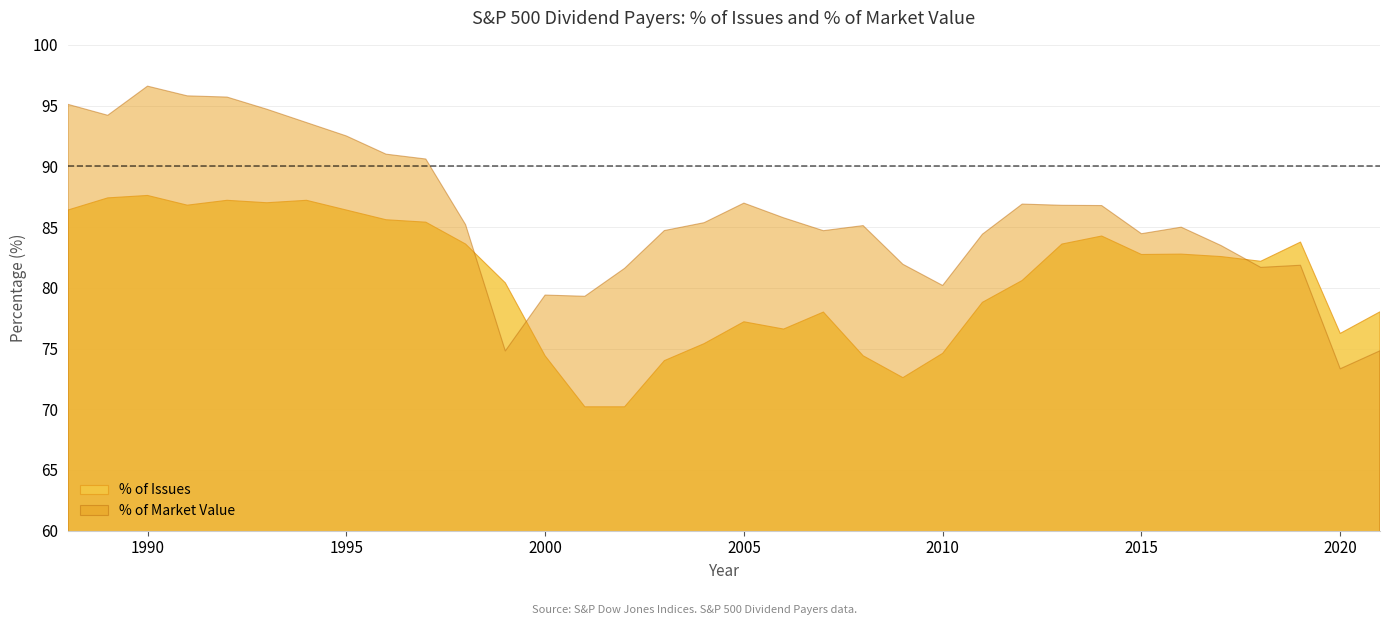

What is the greatest value displayed?

96.6